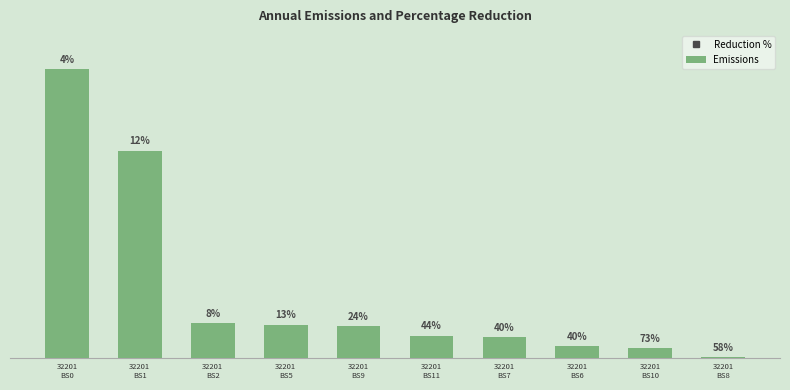

At which label is the value closest to 97334?

32201
BS1